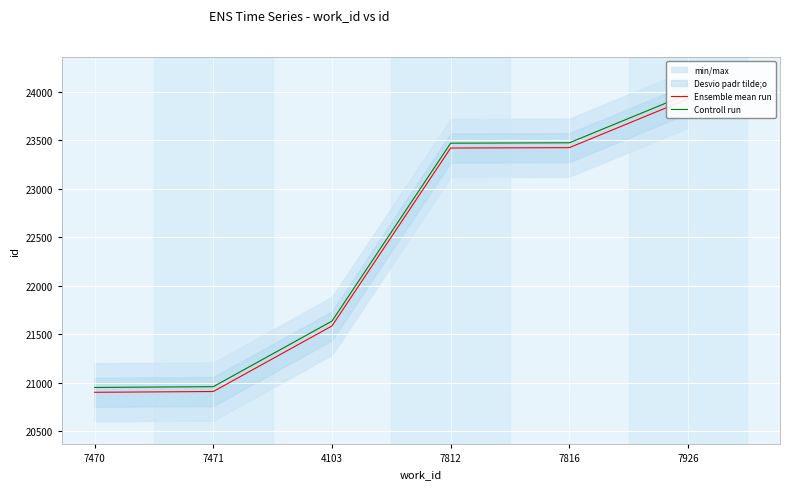

At which category is the sum across all series the highest?

7926